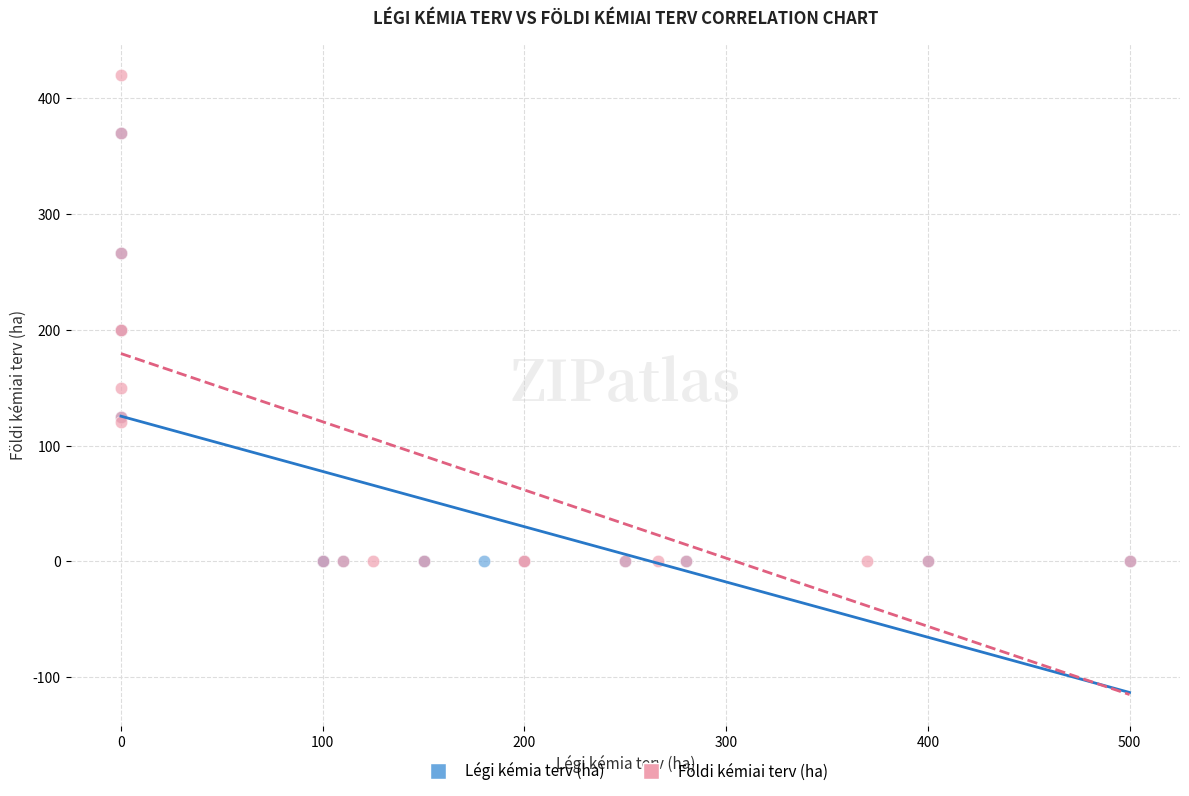

Which series has the widest spread of Y values?

Földi kémiai terv (ha)